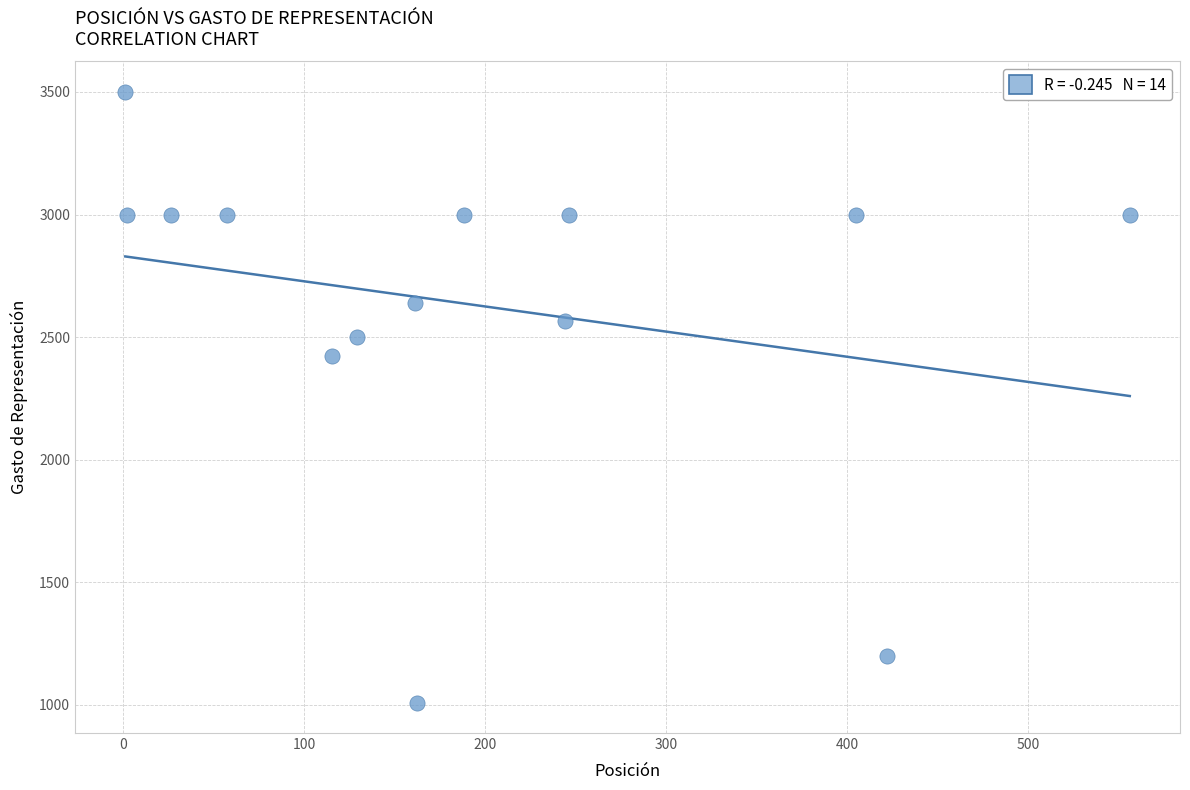

What Y value in the scatter plot is closest to 2255?

2425